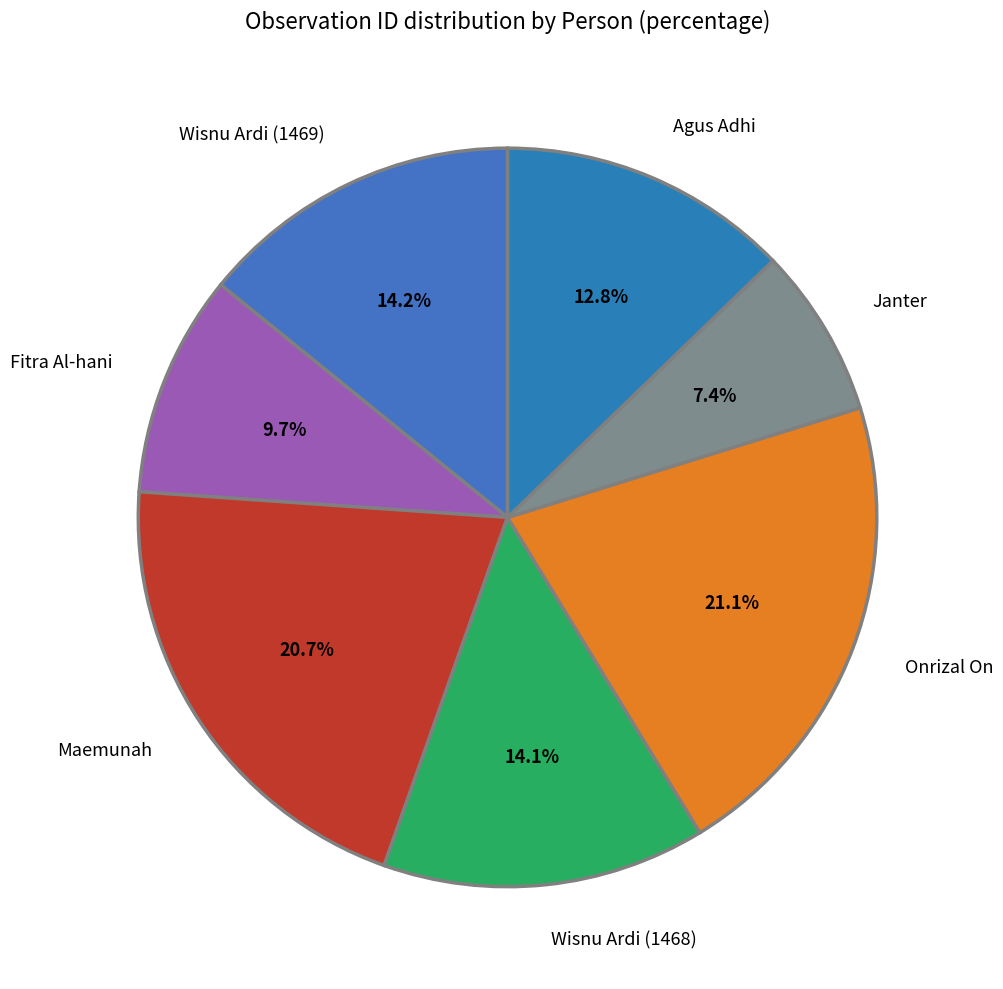

Is there any slice that represents more than half of the pie?

No